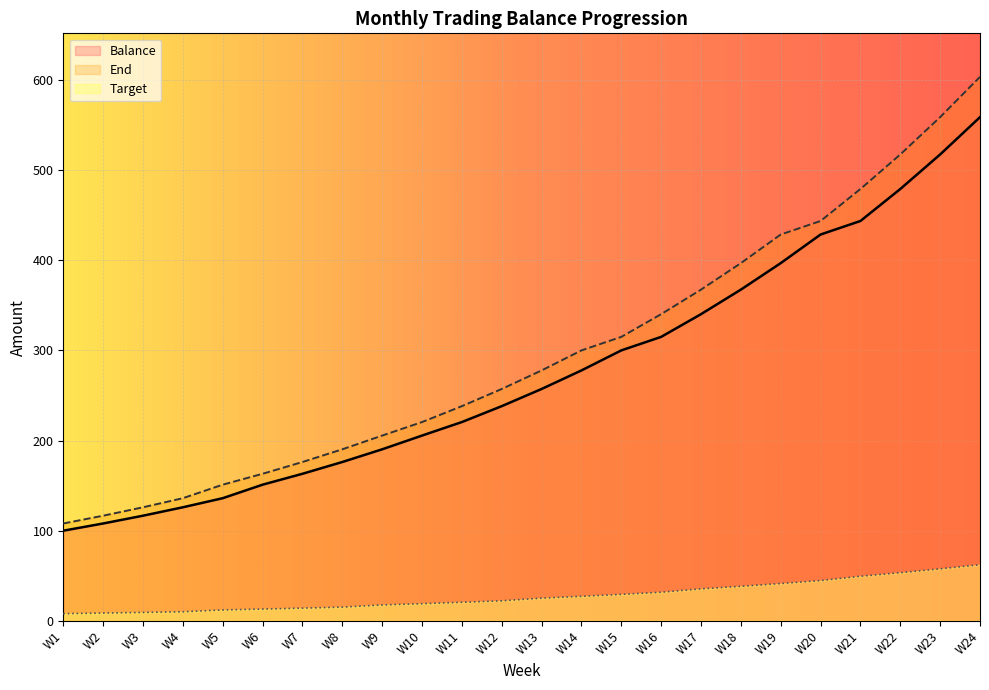

True or false: Balance has more than 1 points higher than both neighbors.

False